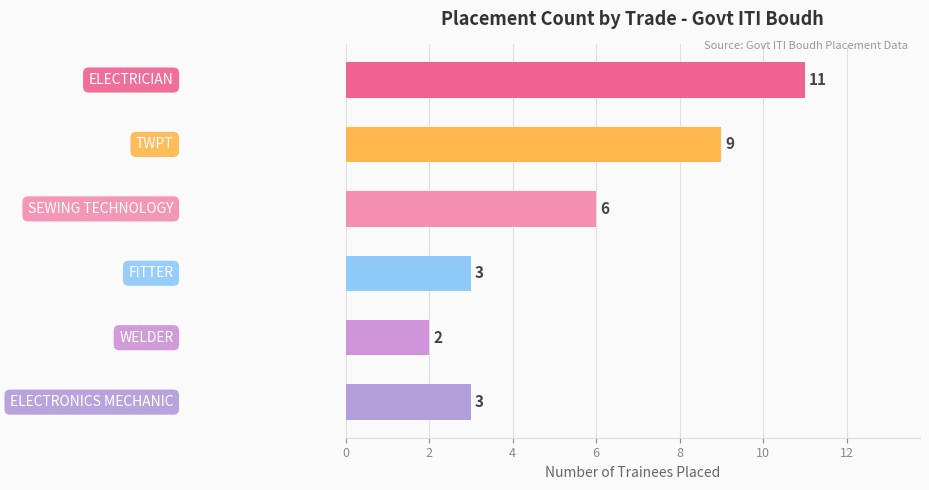

What is the greatest value displayed?

11